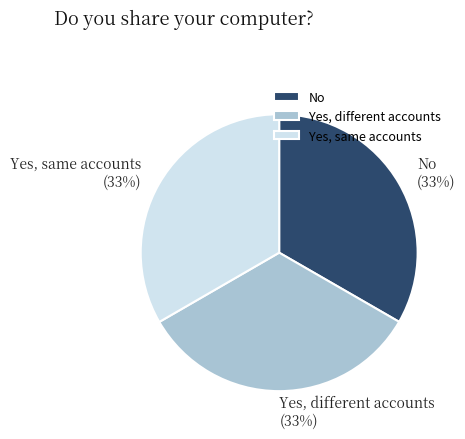

Do No and Yes, same accounts together represent more than half of the pie?

Yes